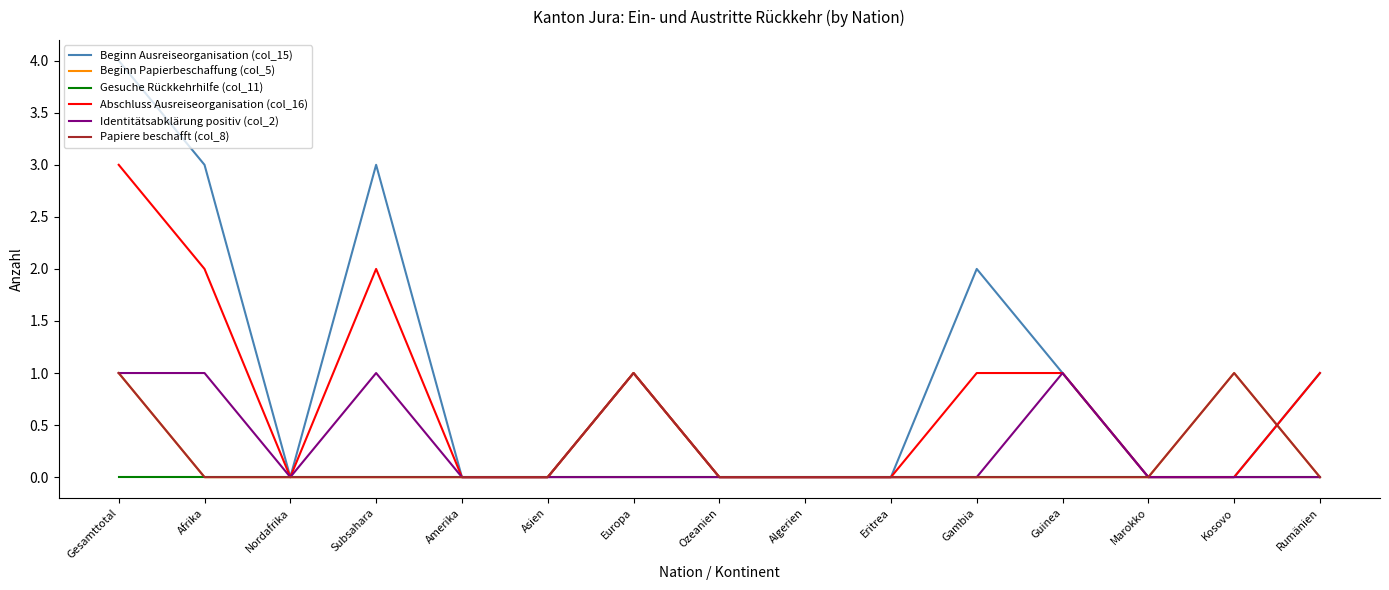

At which category does Beginn Ausreiseorganisation (col_15) reach its first local peak?

Subsahara